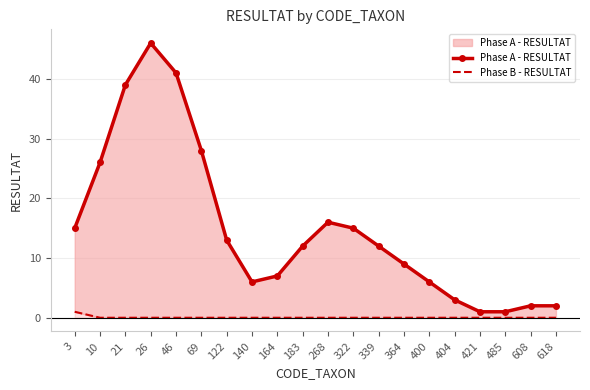

Which category has the highest value in the Phase A - RESULTAT series?

26